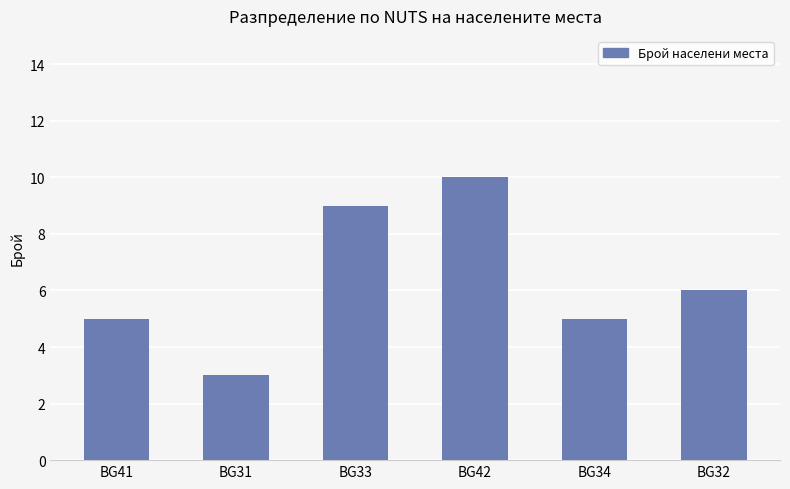

At which label is the value closest to 6?

BG32